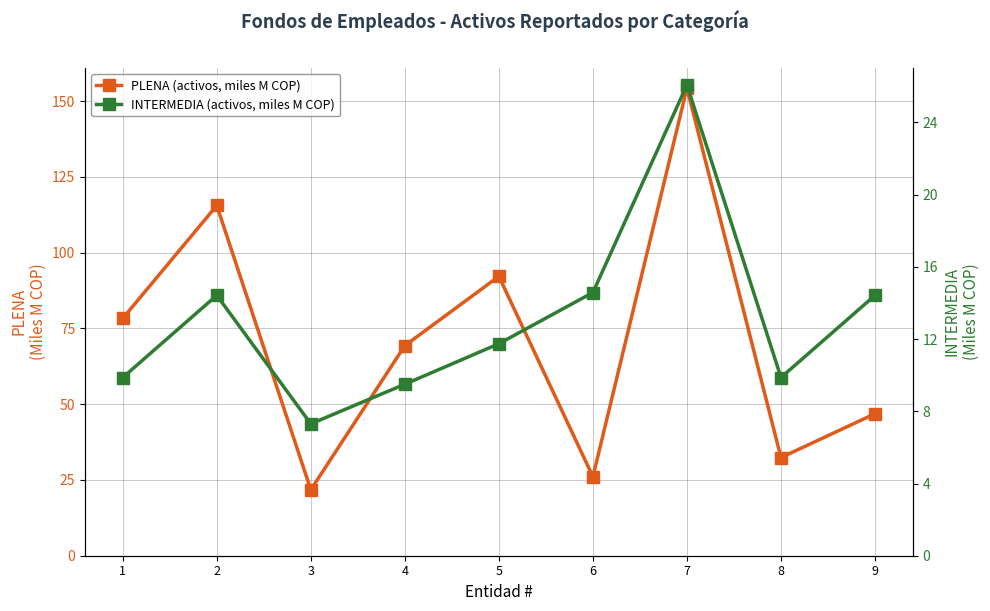

The value of PLENA (activos, miles M COP) at 8 is 32.4. True or false?

True